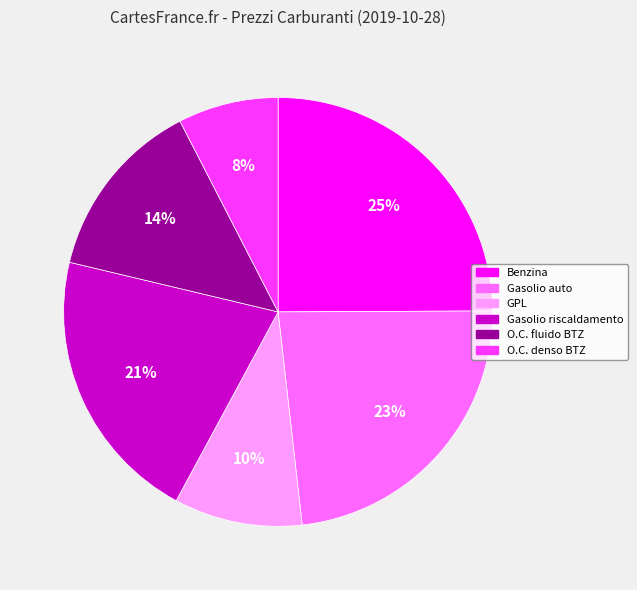

To the nearest percent, what percentage of the pie is GPL?

10%